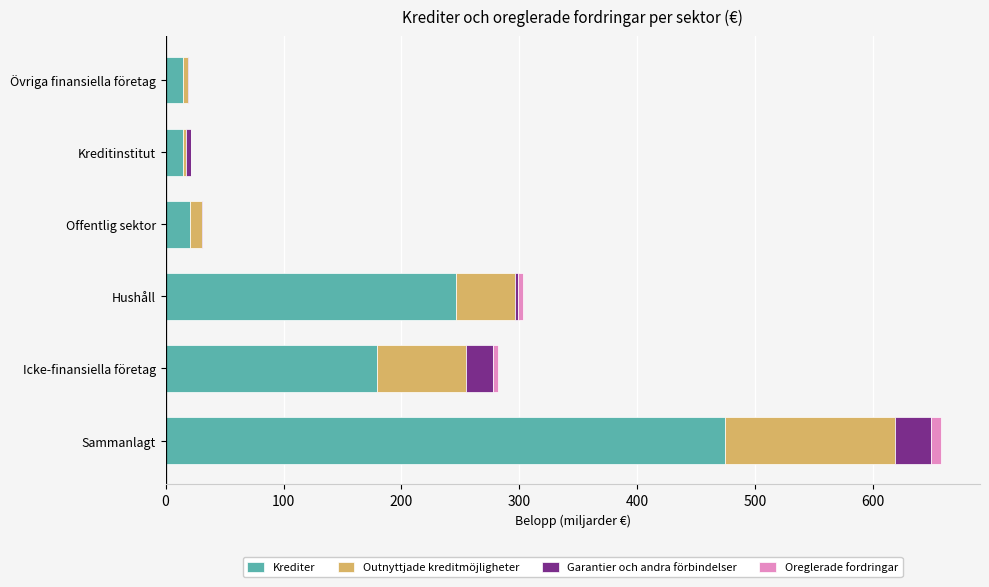

At which category is the sum across all series the highest?

Sammanlagt